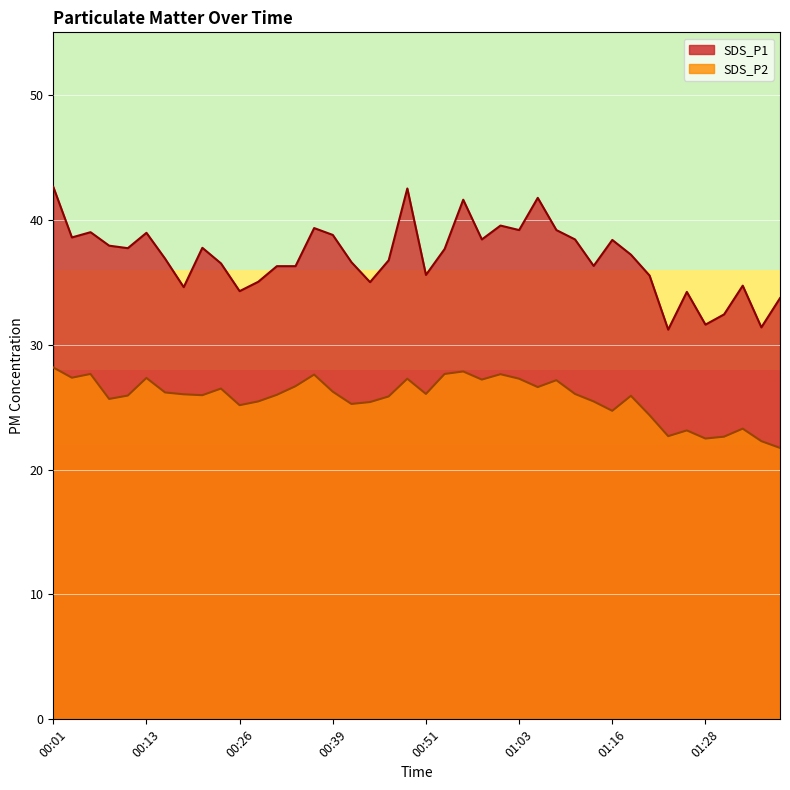

True or false: SDS_P1 and SDS_P2 intersect in this chart.

False